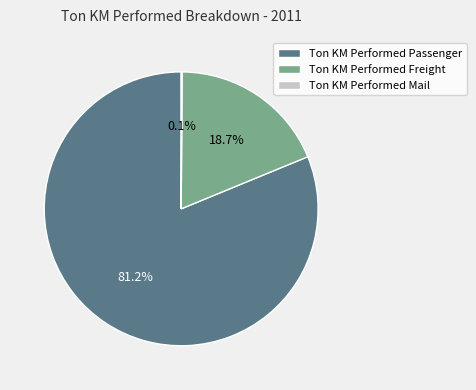

Between Ton KM Performed Passenger and Ton KM Performed Freight, which is larger?

Ton KM Performed Passenger